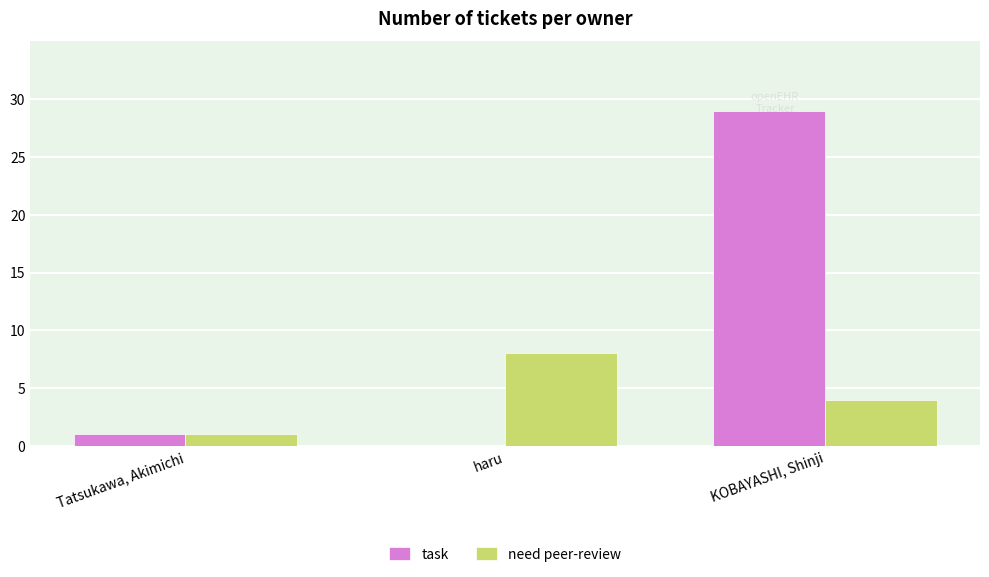

How many groups of bars are there?

3